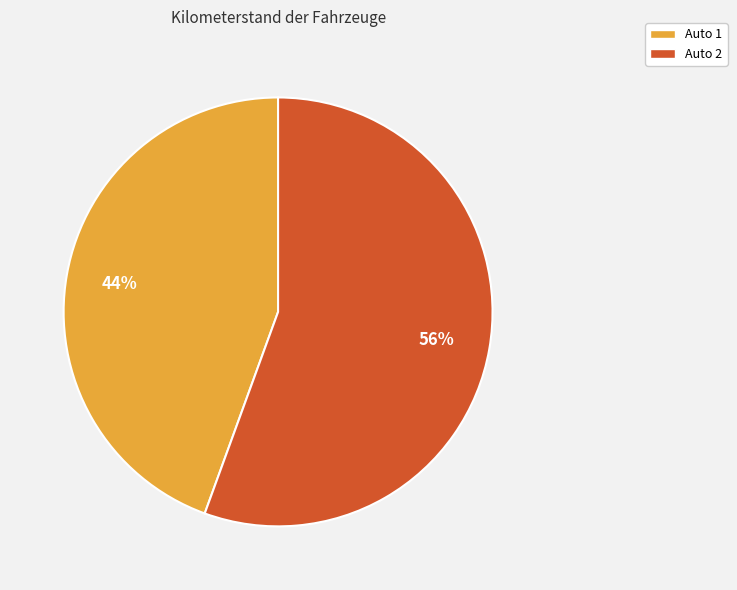

What is the ratio of the value at Auto 1 to the value at Auto 2?

0.8